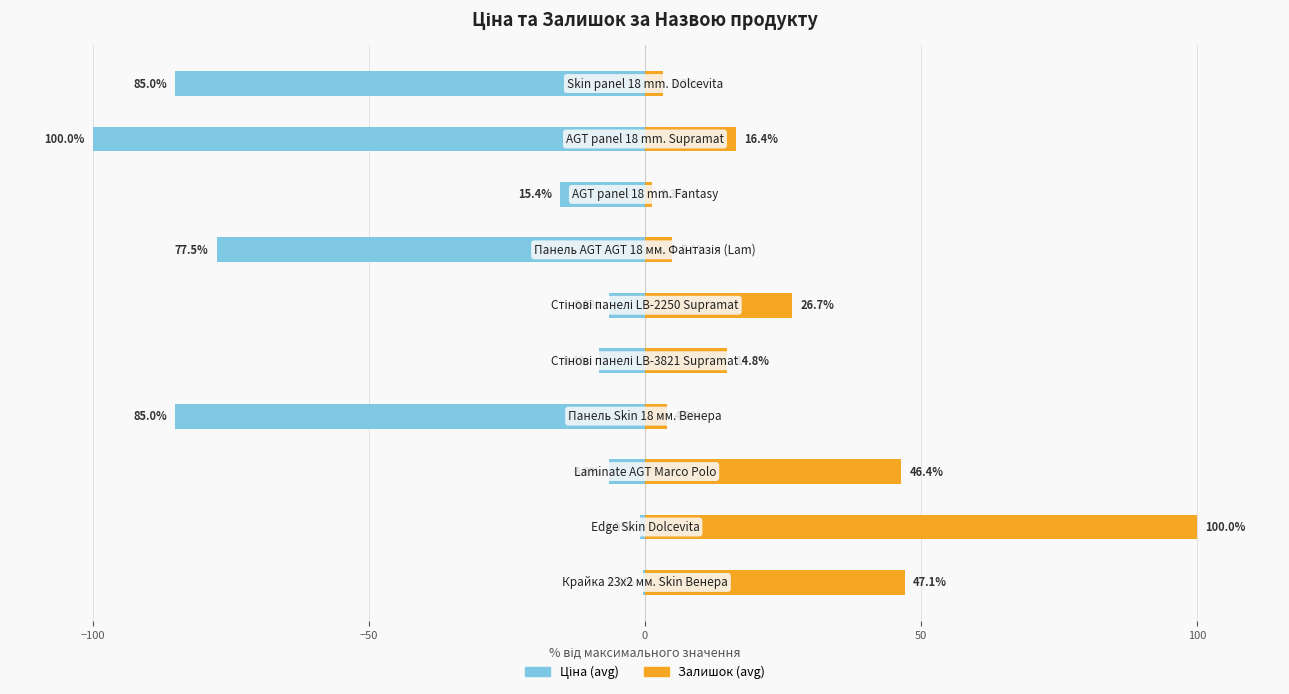

What is the minimum value shown in the chart?

-100.0